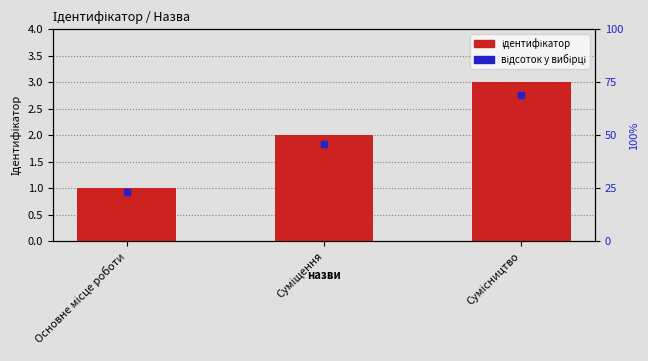

At how many categories does at least one series exceed 1?

2